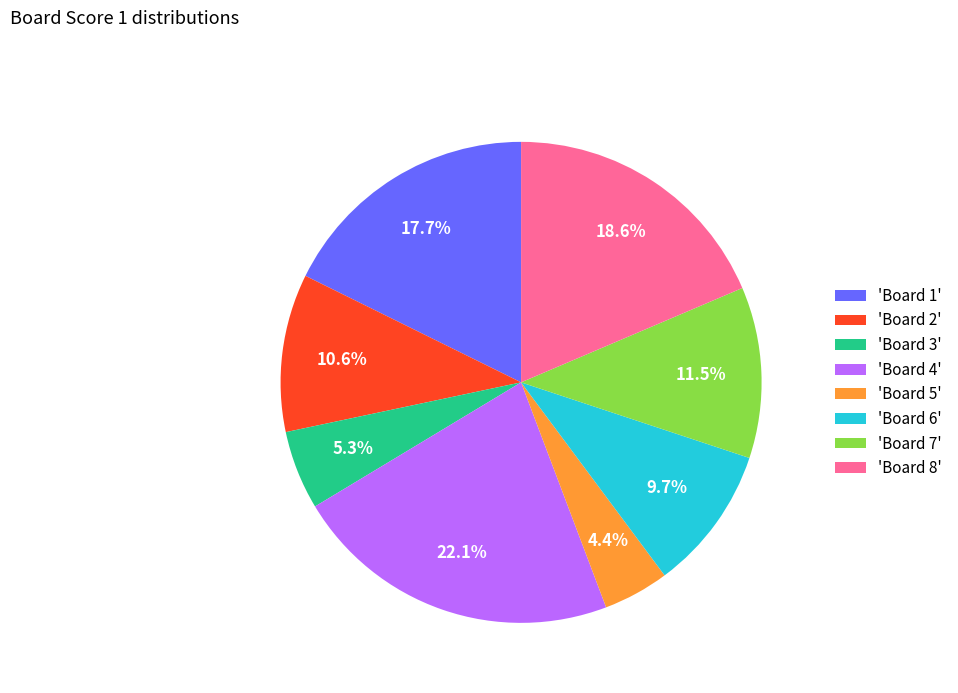

To the nearest percent, what is the average slice percentage?

12%